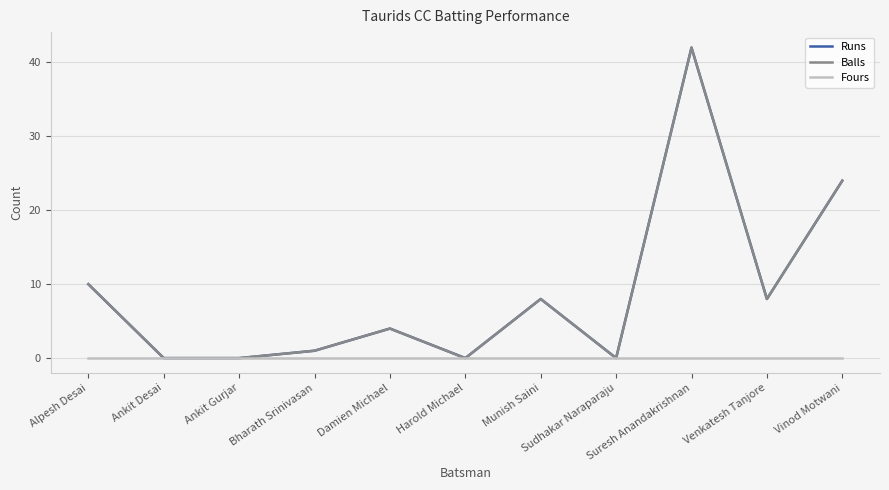

True or false: Fours and Balls cross at least once.

False